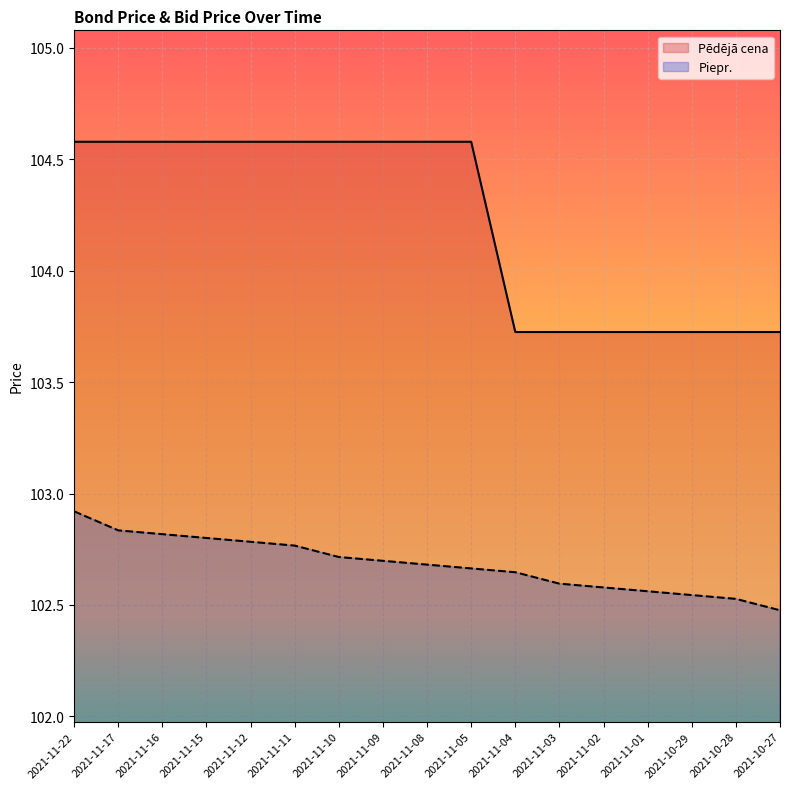

Is it true that Piepr. equals 102.8 at 2021-11-15?

True